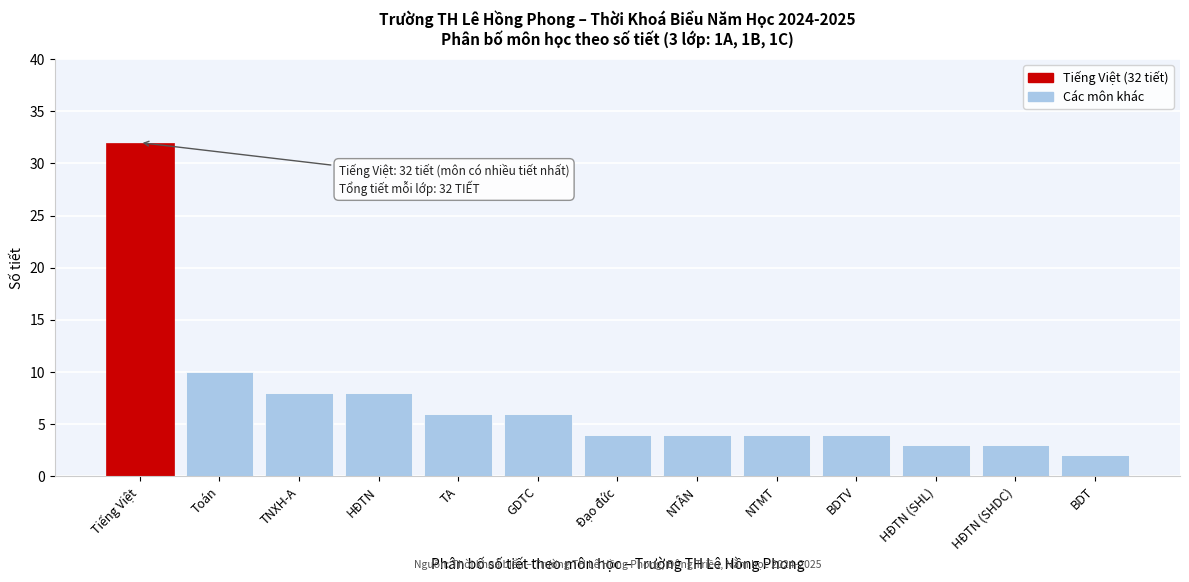

Reading left to right, transcribe all the data shown in this chart.

32	10	8	8	6	6	4	4	4	4	3	3	2